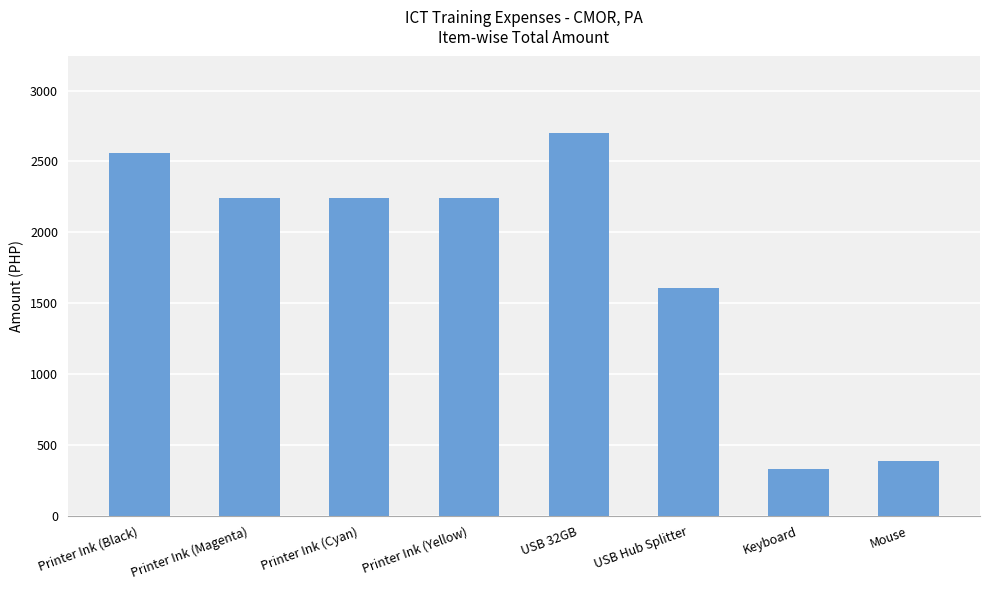

What is the maximum value shown in the chart?

2700